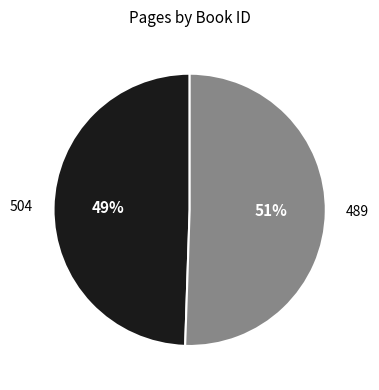

Is it true that 504 is 49% of the pie?

True